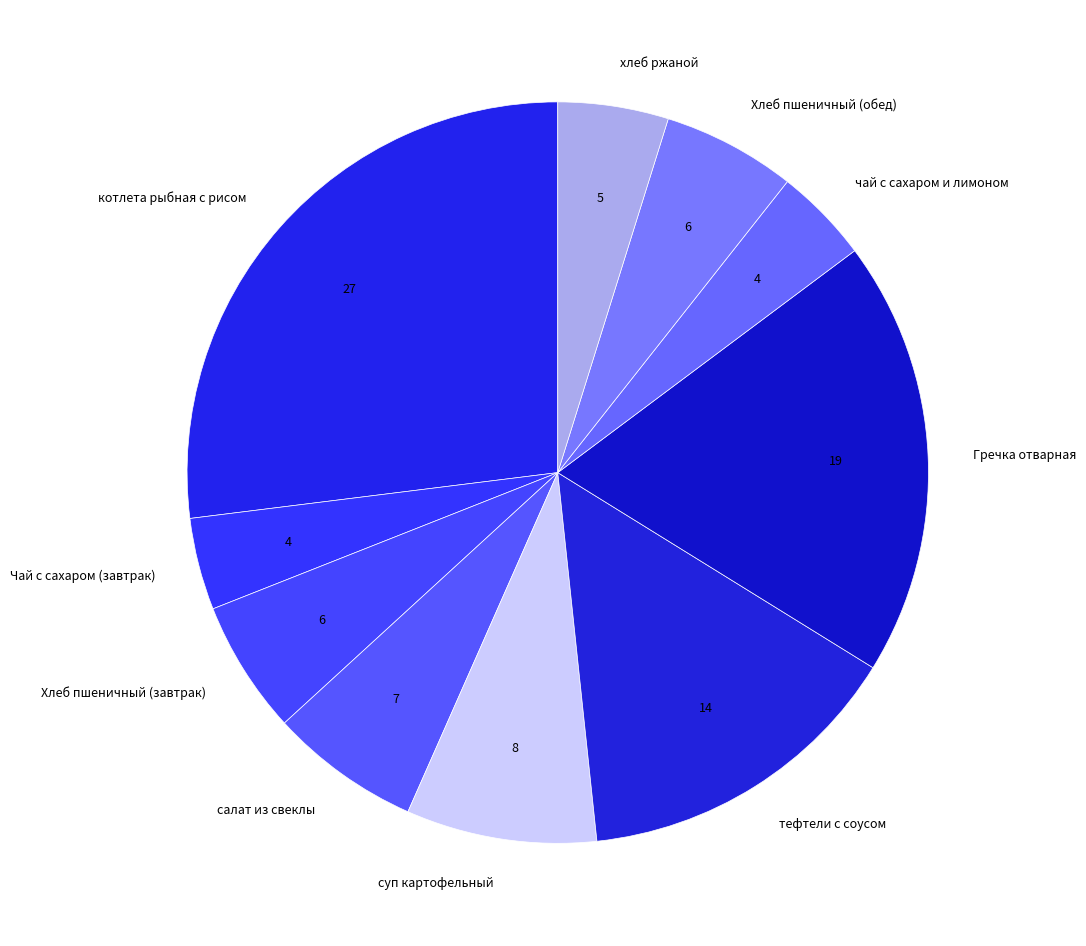

Which category has the biggest portion of the pie?

котлета рыбная с рисом